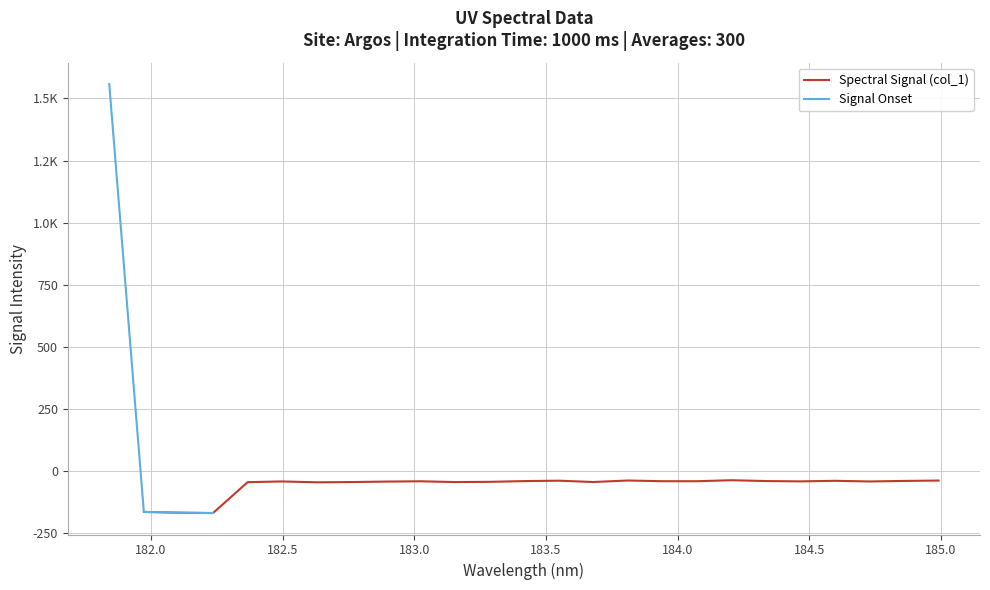

How many interior local peaks (higher than both neighbors) does the data have?

6